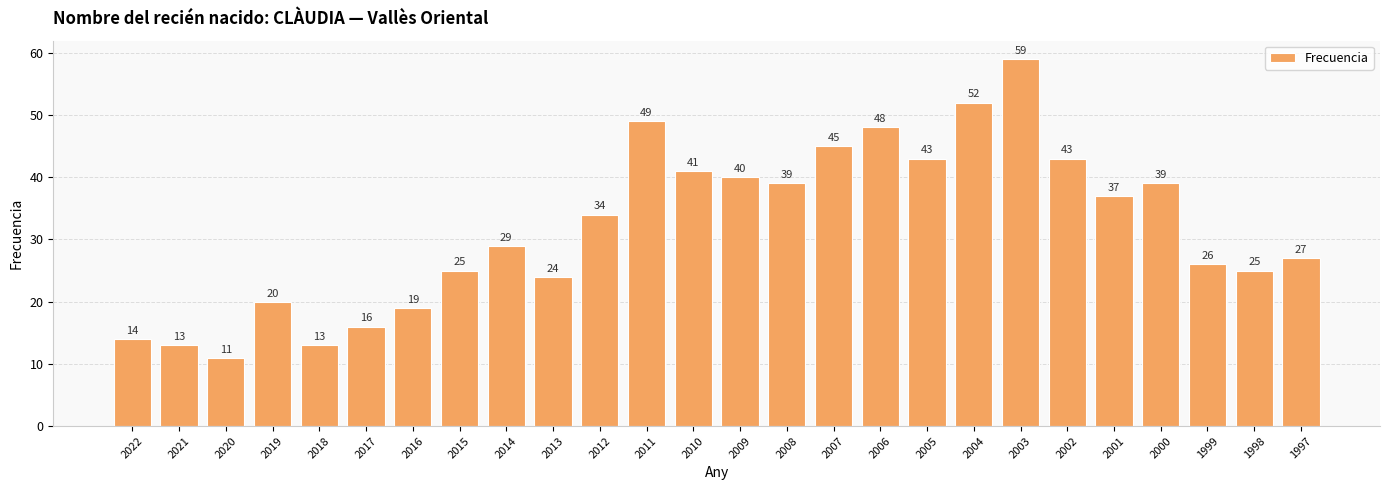

What is the change in value from 2006 to 1999?

-22